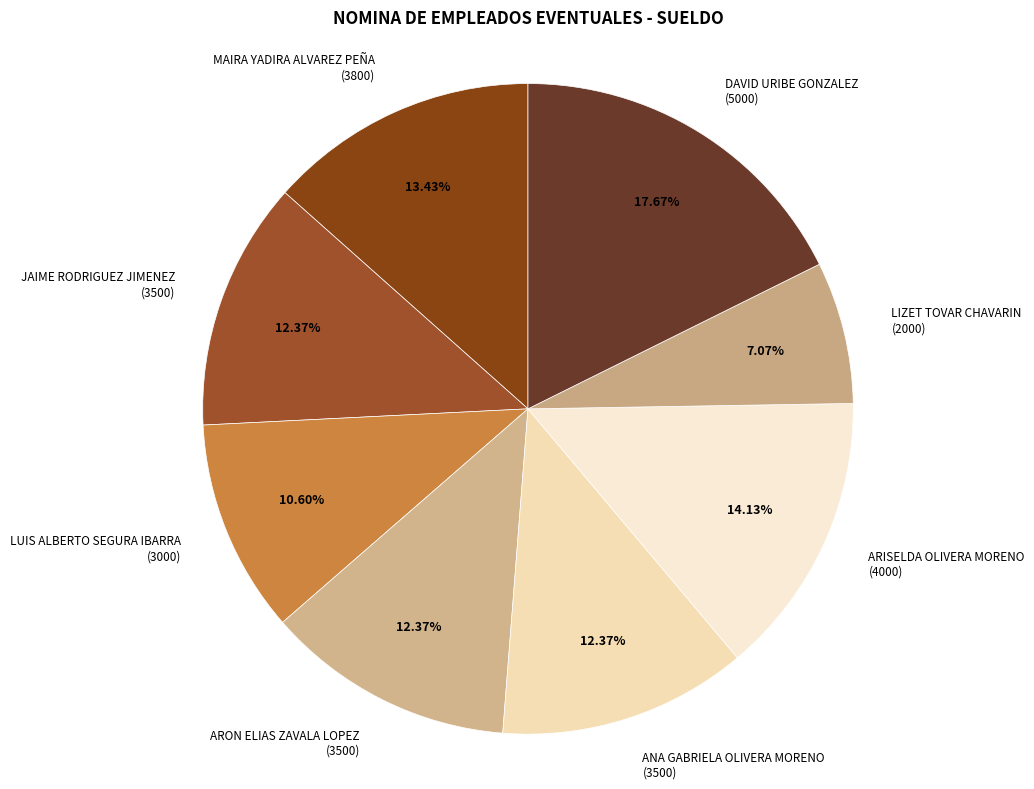

Does LUIS ALBERTO SEGURA IBARRA (3000) account for over 50% of the chart?

No